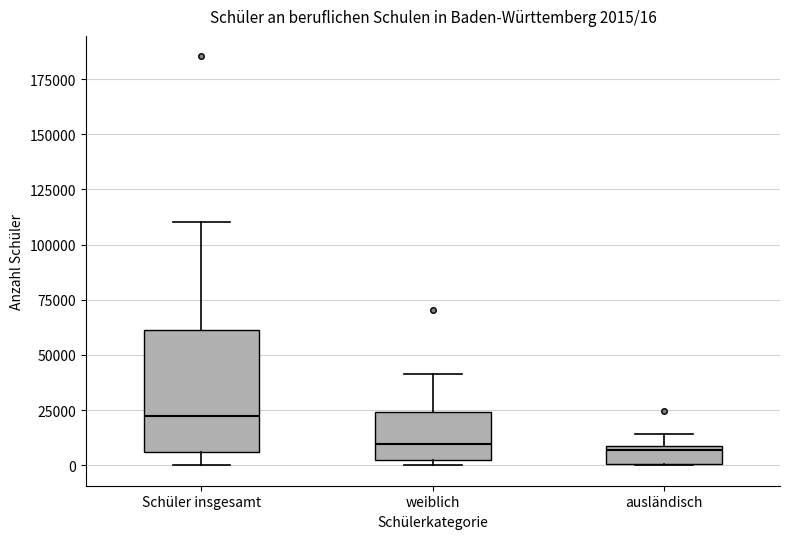

Which box has the highest median line?

Schüler insgesamt